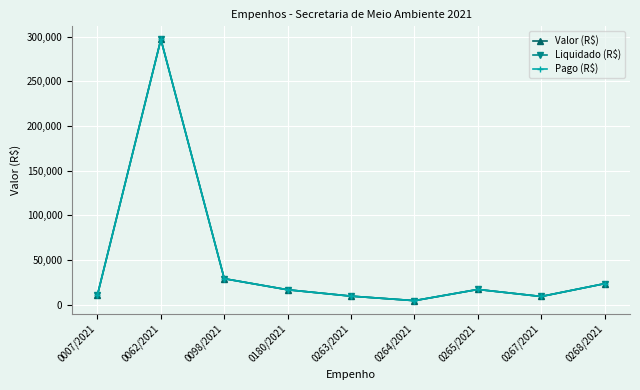

What is the highest value of the Pago (R$) series?

297100.0